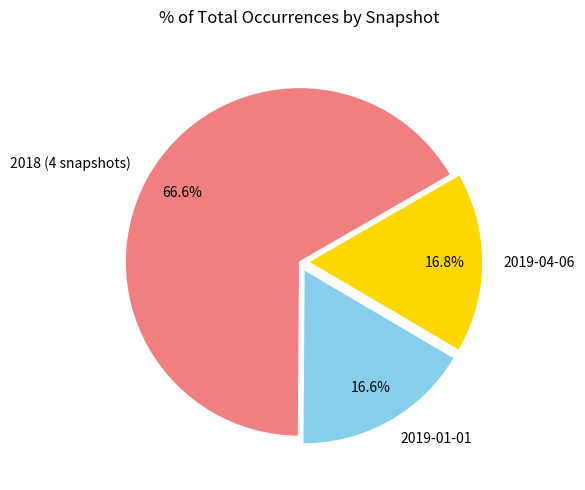

What is the largest slice in the pie chart?

2018 (4 snapshots)